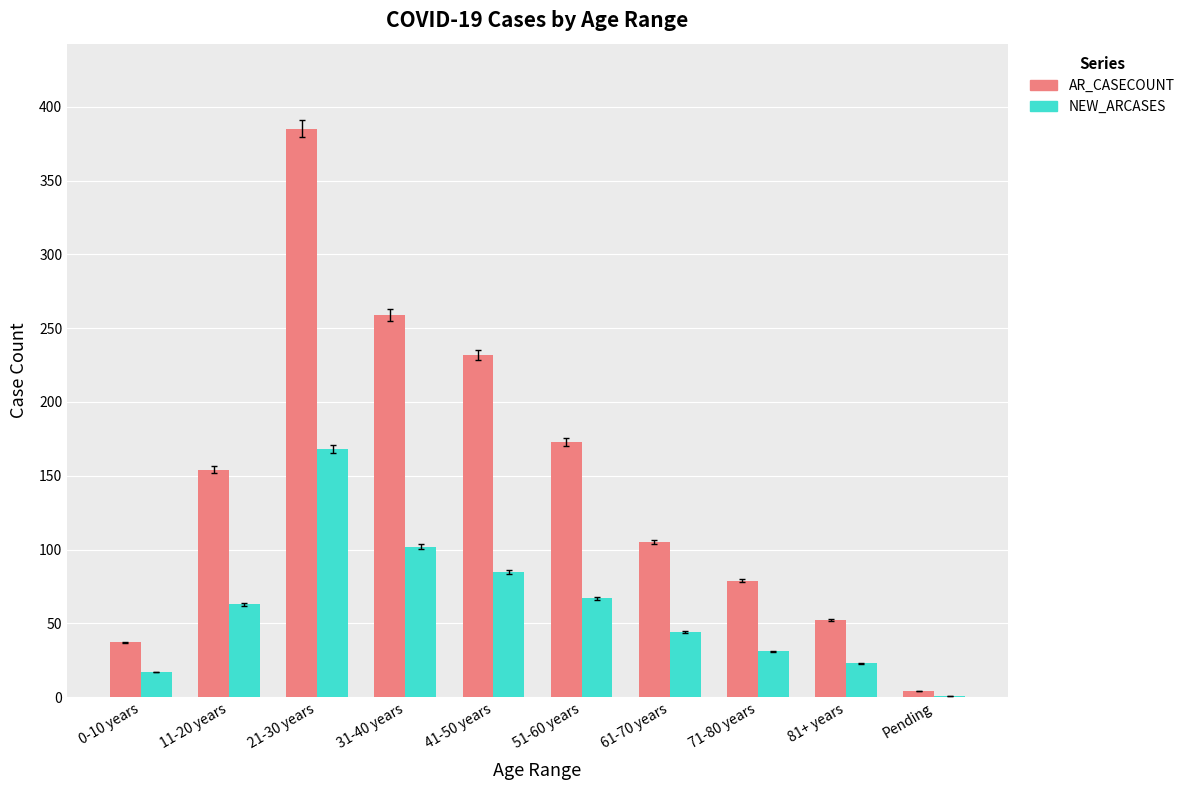

Which series changed the most between 41-50 years and 61-70 years?

AR_CASECOUNT